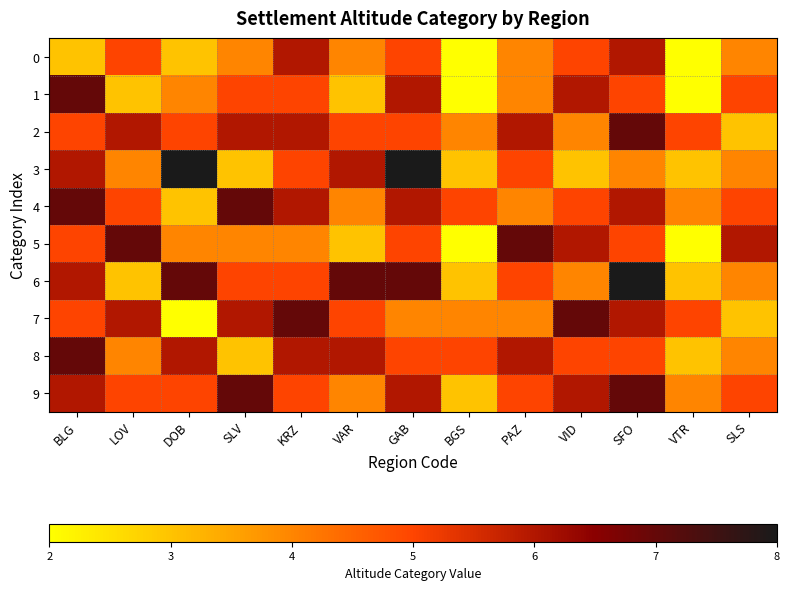

Which has a higher value, LOV or VID?

LOV